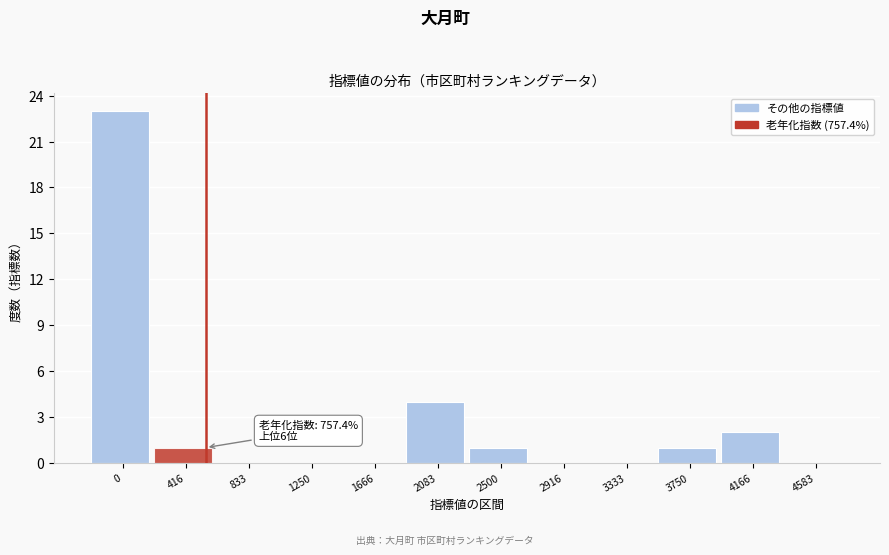

Reading right to left, transcribe all the data shown in this chart.

4583=0	4166=2	3750=1	3333=0	2916=0	2500=1	2083=4	1666=0	1250=0	833=0	416=1	0=23